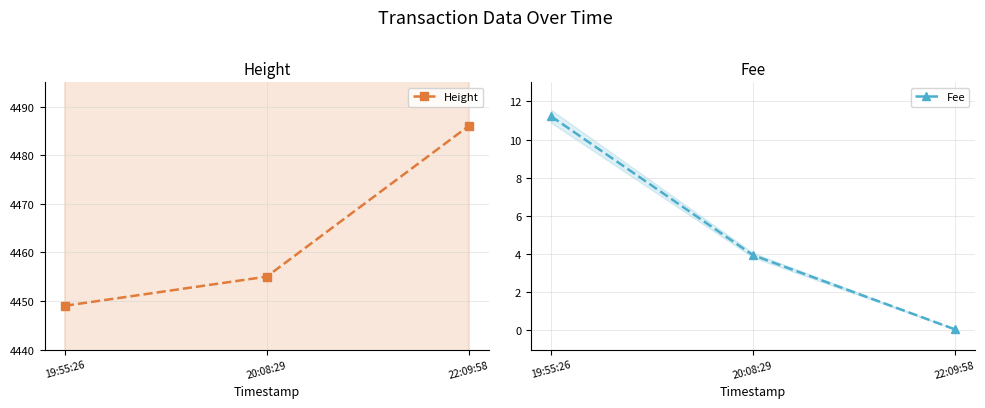

Rank the series by their maximum value, from highest to lowest.

Height, Fee